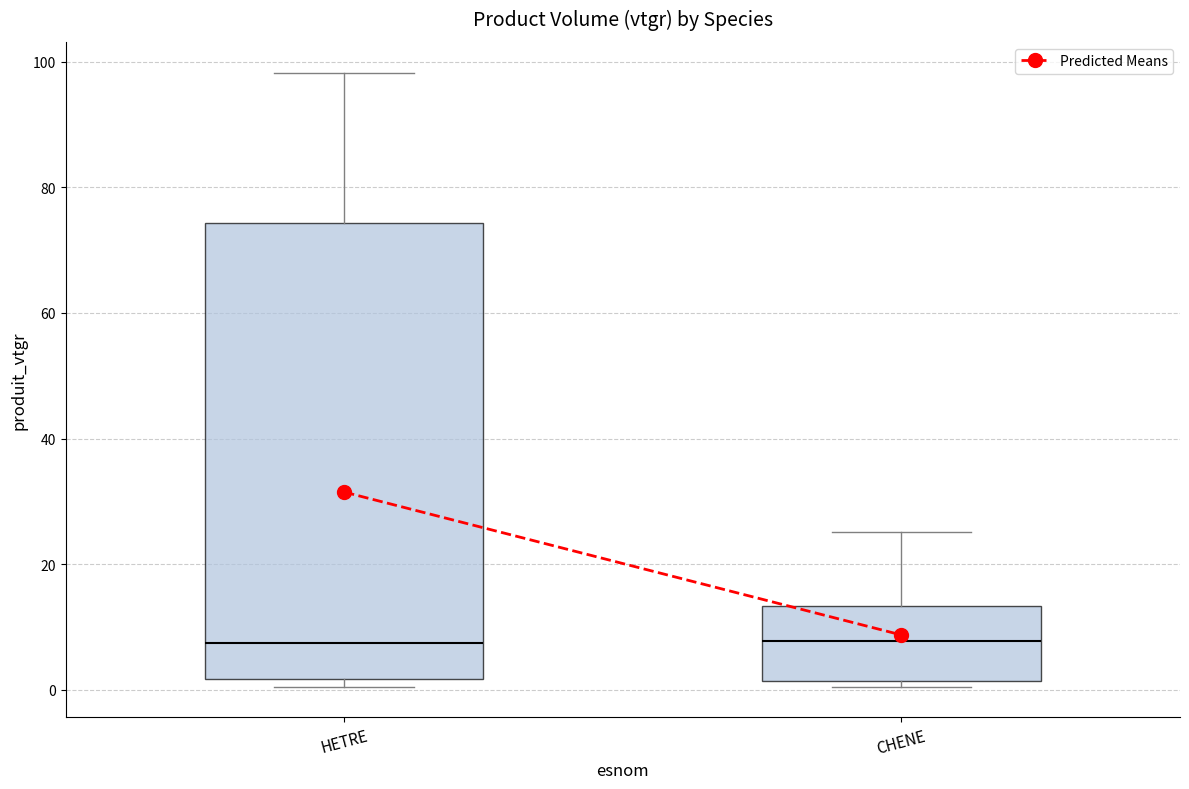

Comparing the boxes themselves (not the whiskers), which one is the tallest?

HETRE